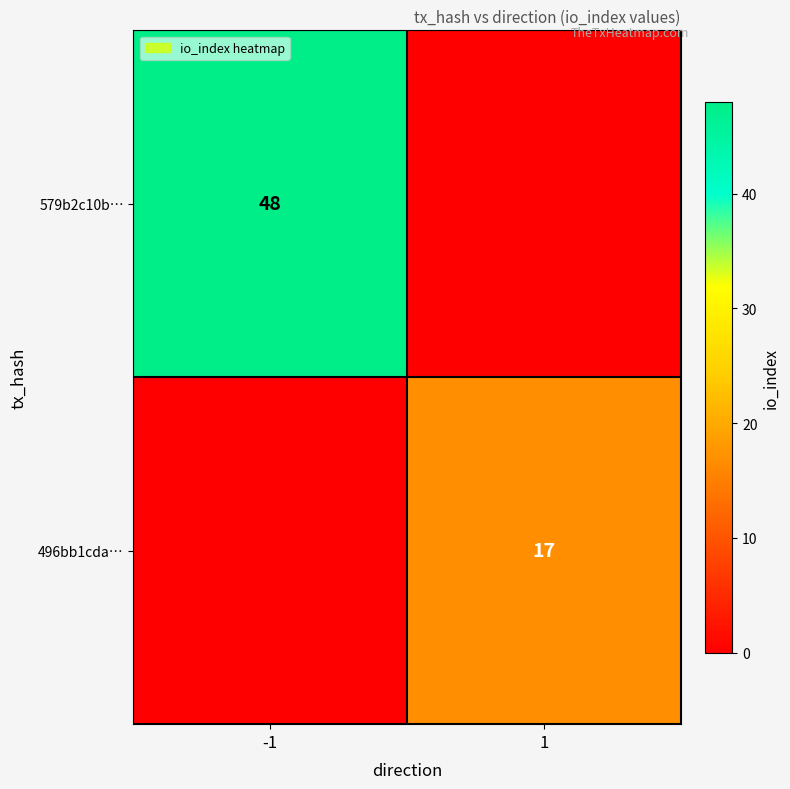

Which category has the lowest value across all series?

1